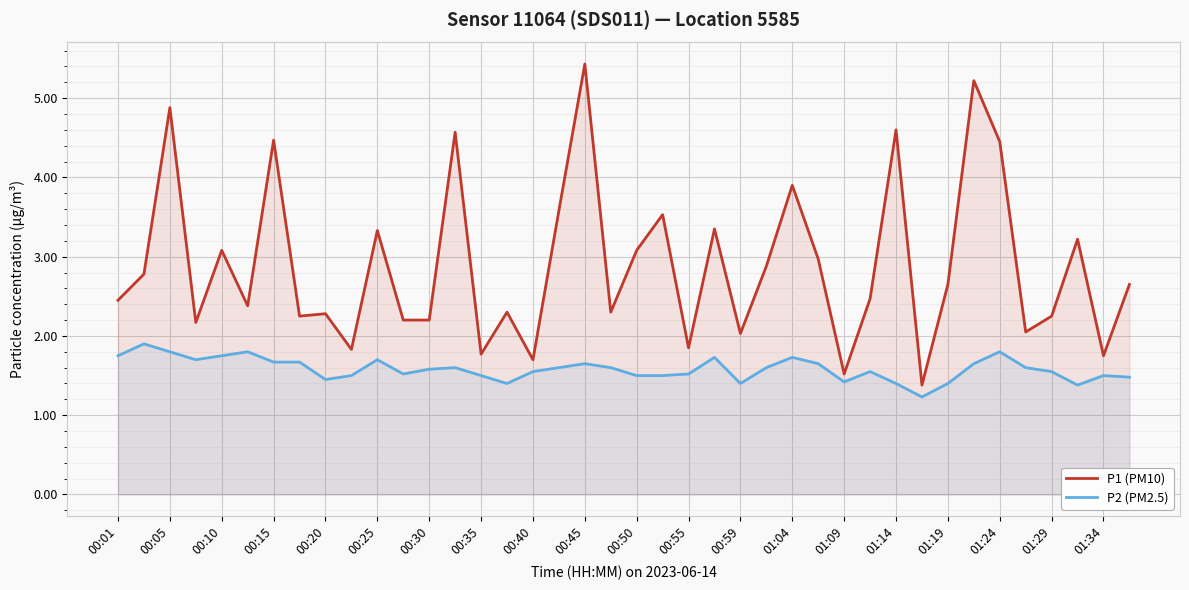

What is the minimum value shown in the chart?

1.2